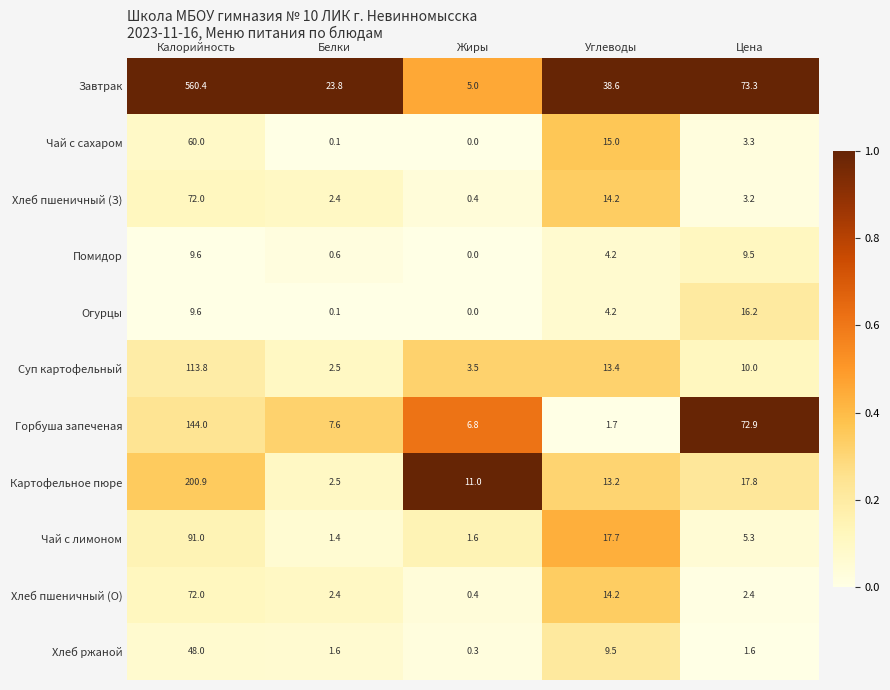

Which label corresponds to the largest value in the chart?

Калорийность